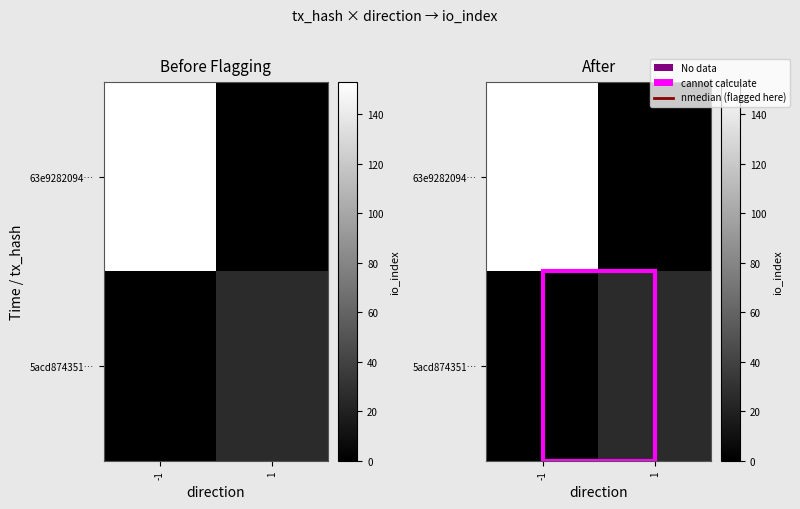

At which category is the sum across all series the highest?

-1